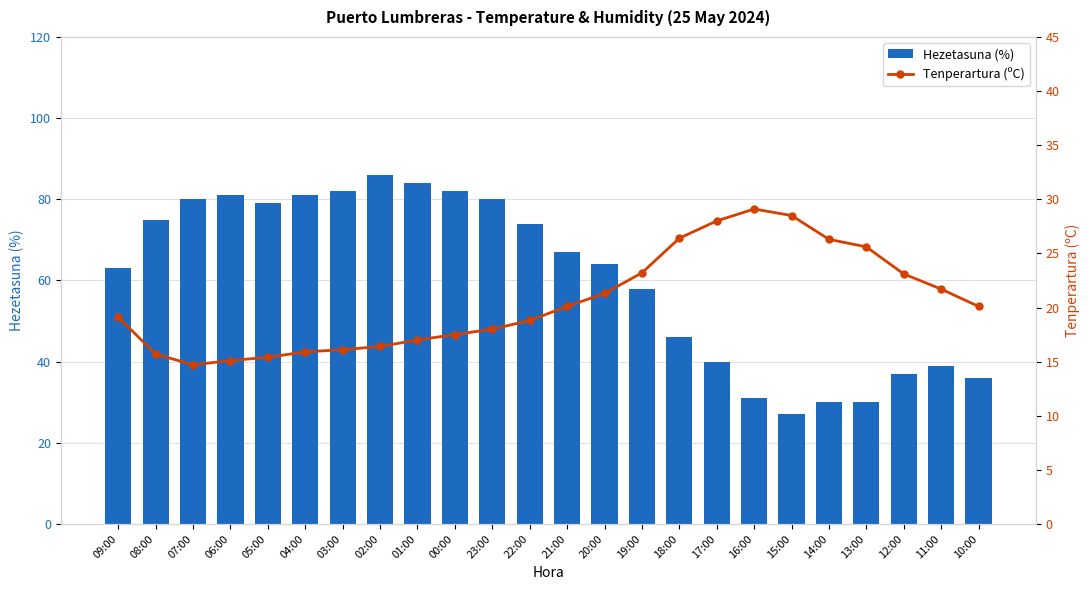

The value of Tenperartura (ºC) at 01:00 is 26.8. True or false?

False